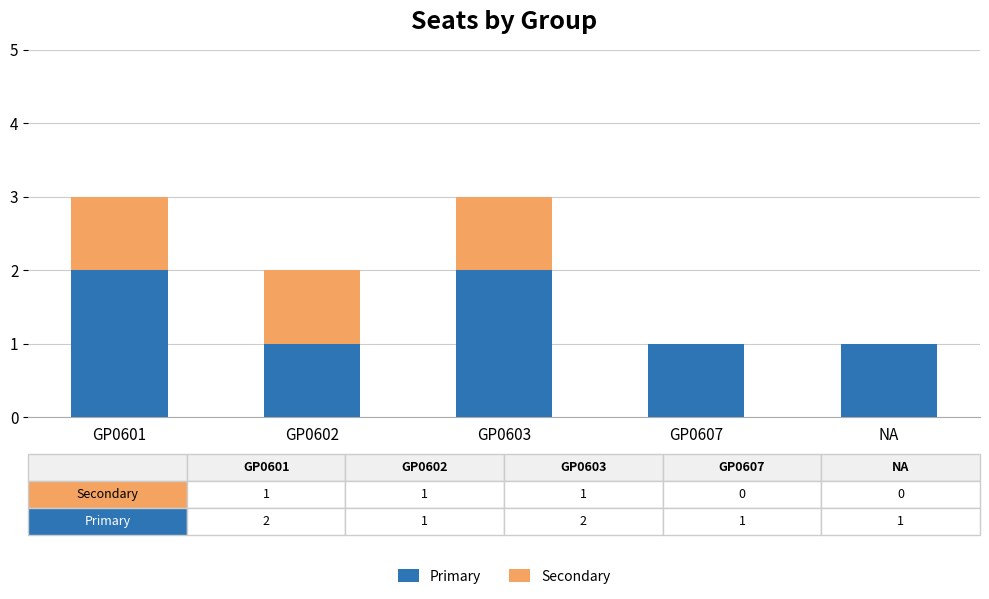

What value does the Primary series have at NA?

1